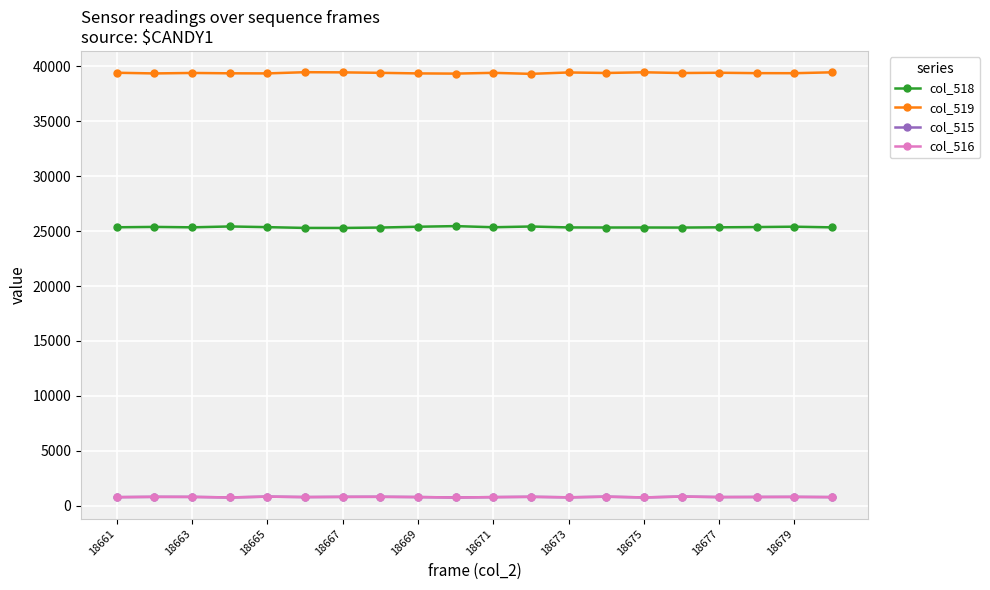

Is this an area chart (filled region under the line)?

No